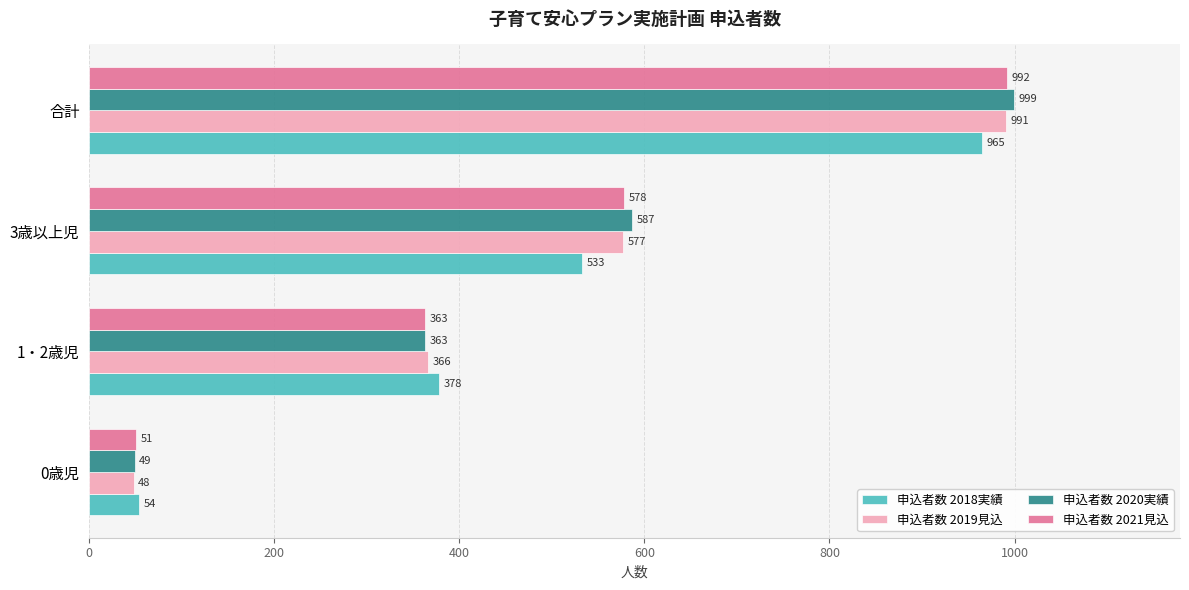

What are all the series names shown in the legend?

申込者数 2018実績, 申込者数 2019見込, 申込者数 2020実績, 申込者数 2021見込